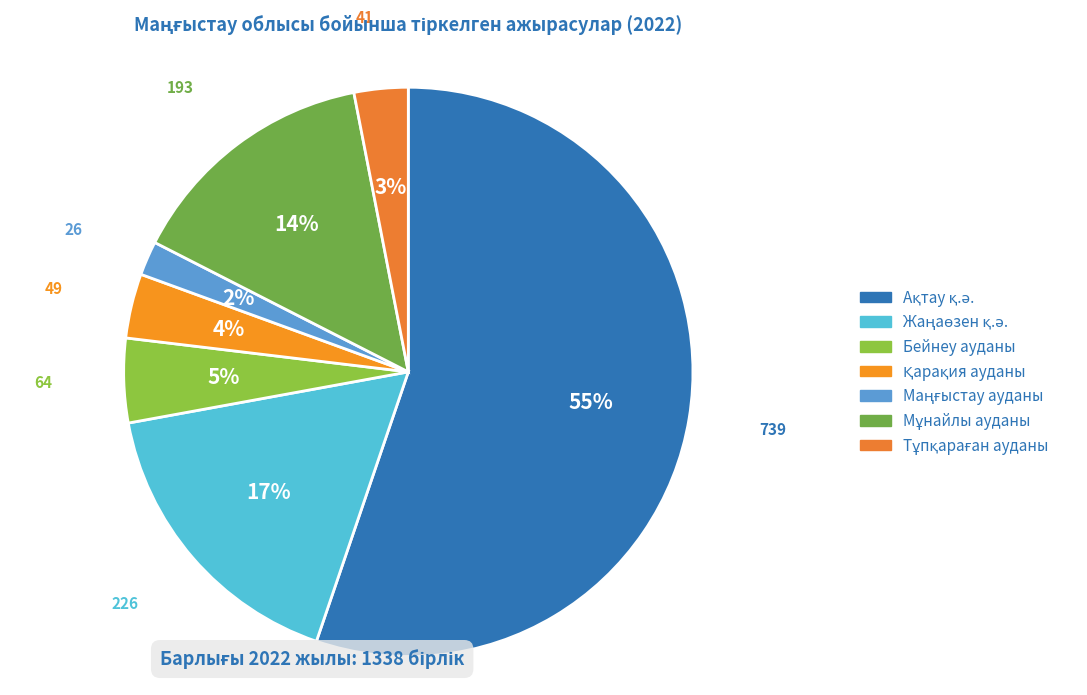

To the nearest percent, what is the combined percentage of Мұнайлы ауданы and Бейнеу ауданы?

19%